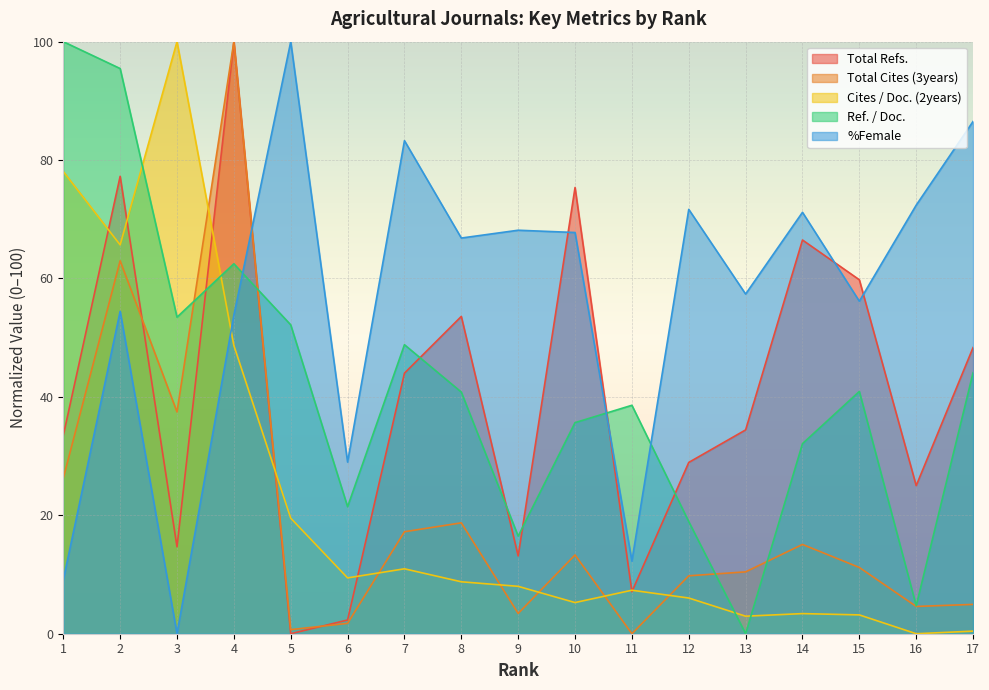

What is the difference between the Cites / Doc. (2years) values at 17 and 16?

0.4